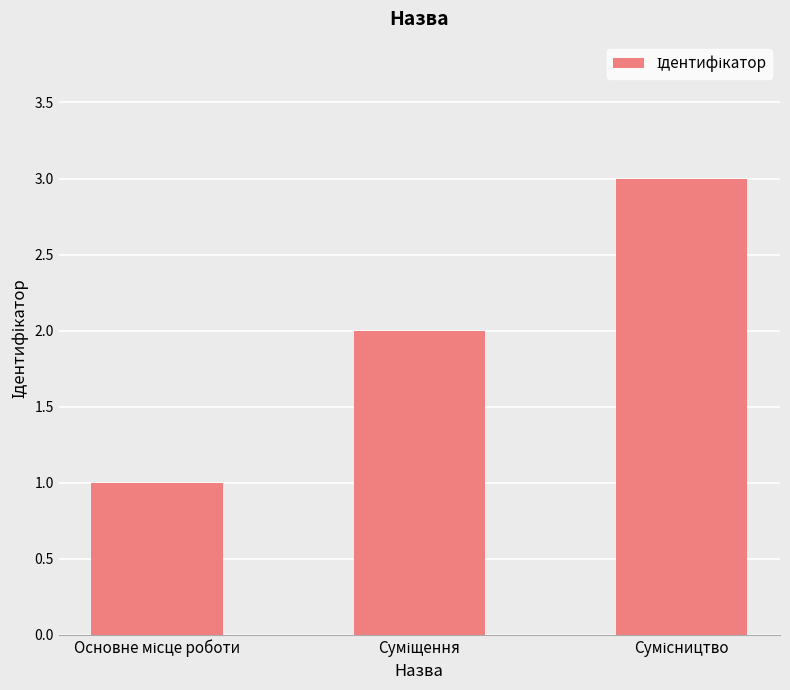

What is the maximum value shown in the chart?

3